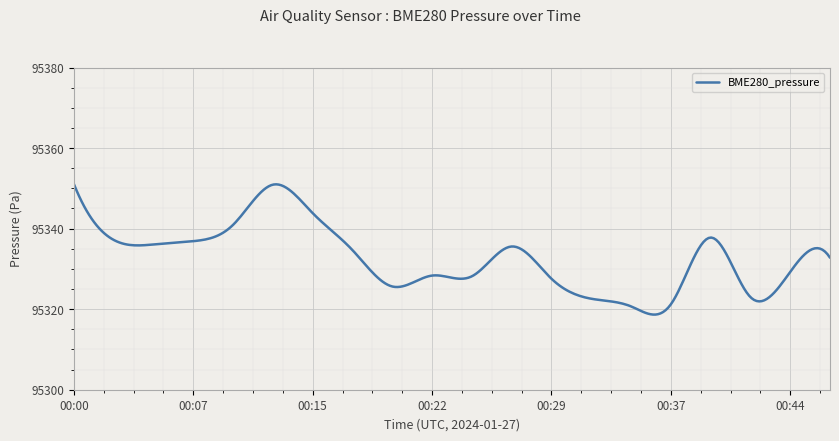

What is the difference between the maximum and minimum values?

32.4